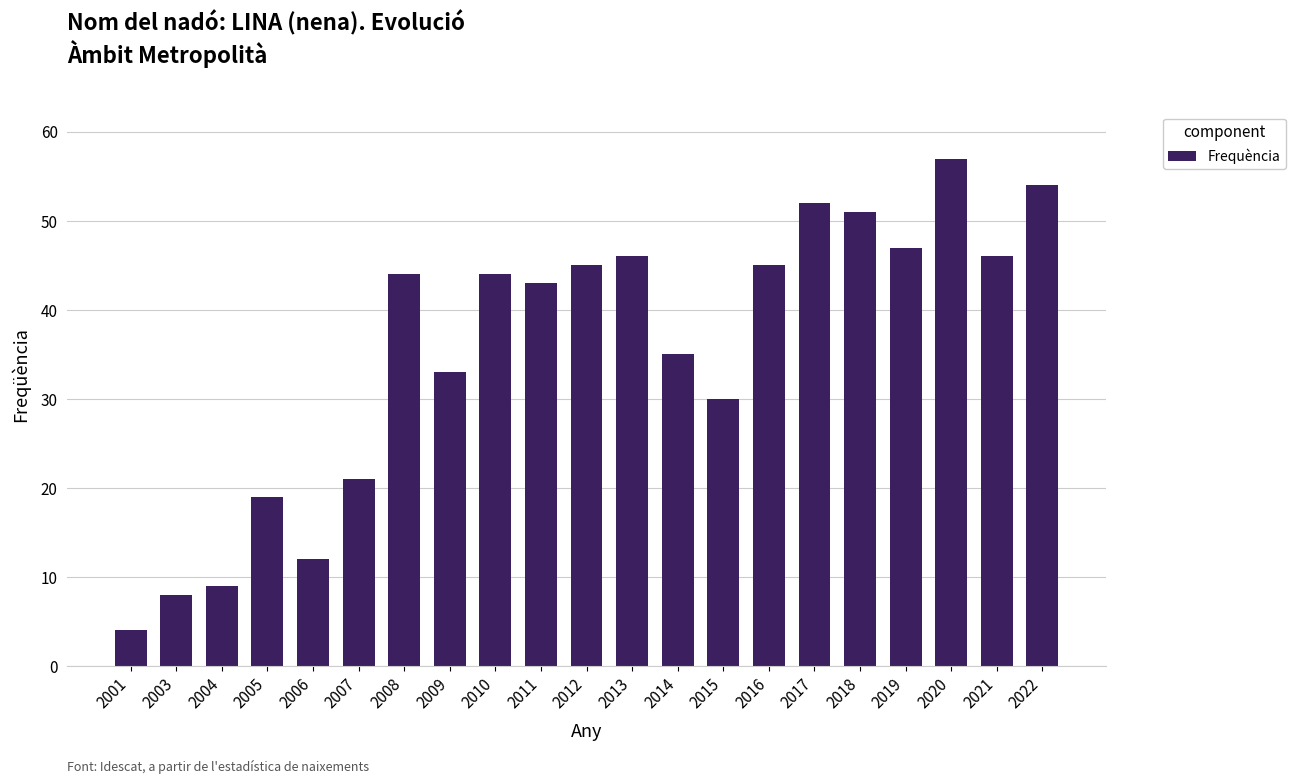

At which category does the chart reach its minimum across all series?

2001